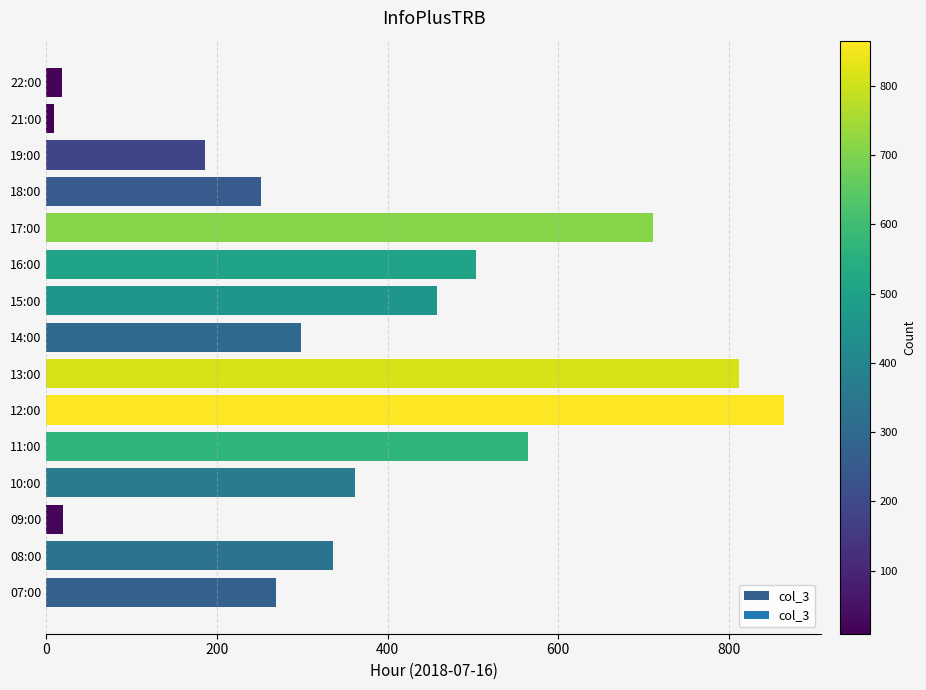

What is the difference between the second highest and minimum values?

803